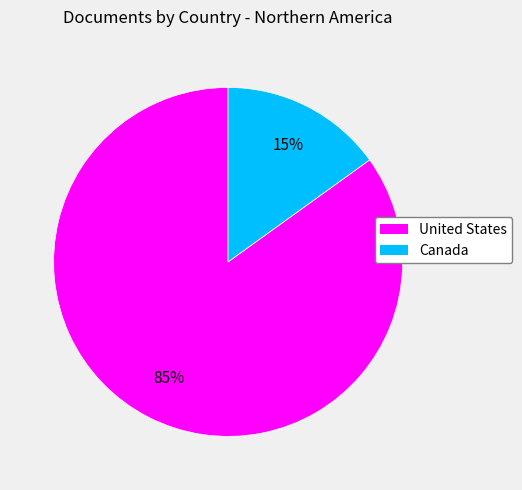

To the nearest percent, what is the difference between the largest and smallest slice percentages?

70%